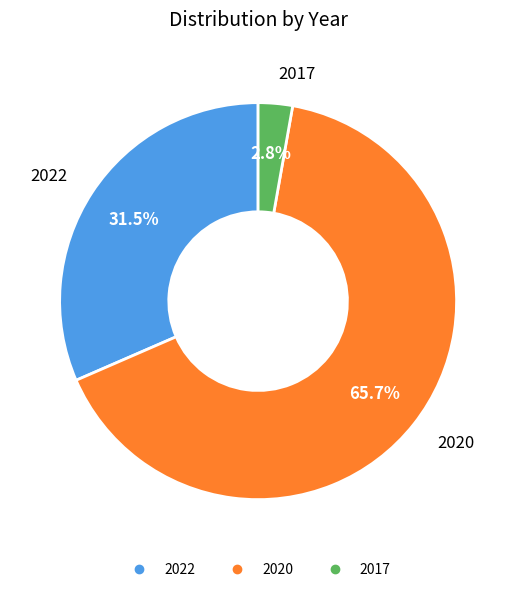

Which has a higher value, 2022 or 2020?

2020